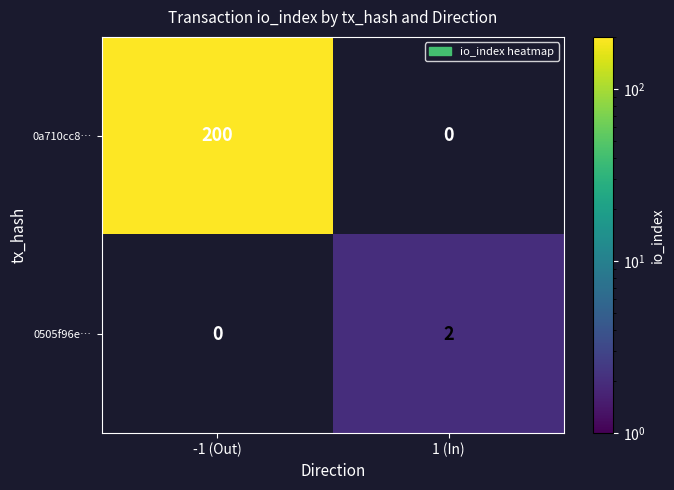

Is the value of 0a710cc8… at -1 (Out) greater than the value of 0505f96e… at 1 (In)?

Yes